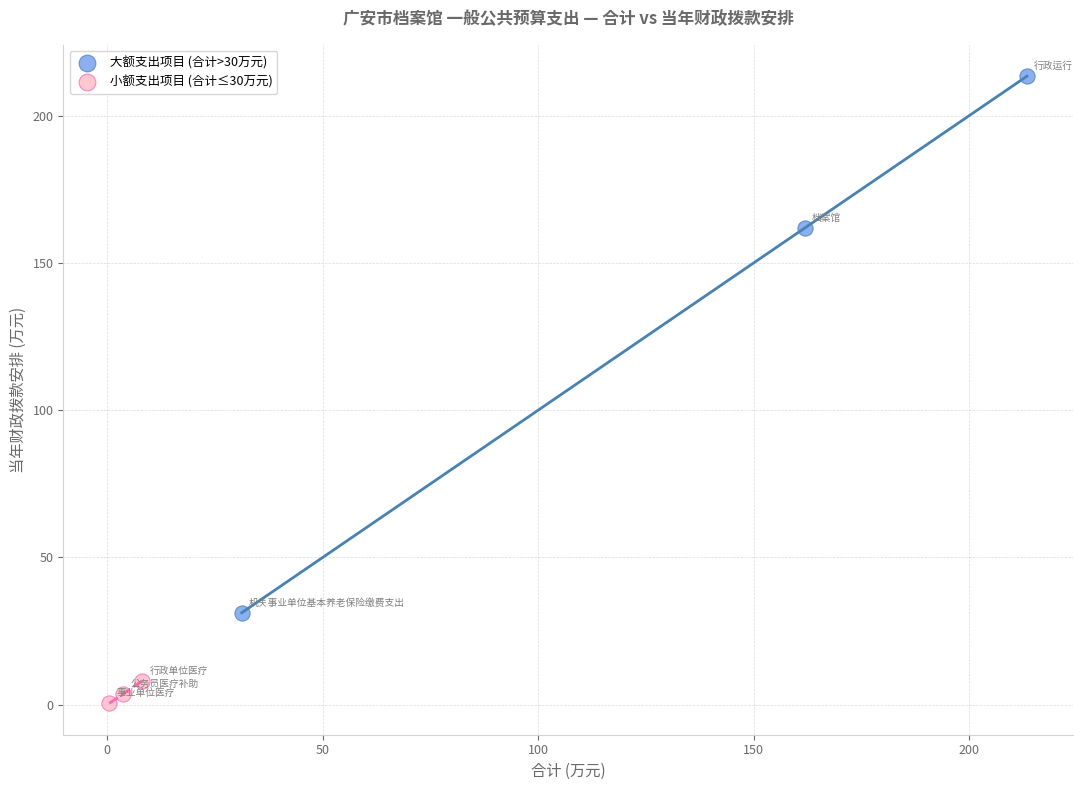

Which series has the largest Y range (max minus min)?

大额支出项目 (合计>30万元)